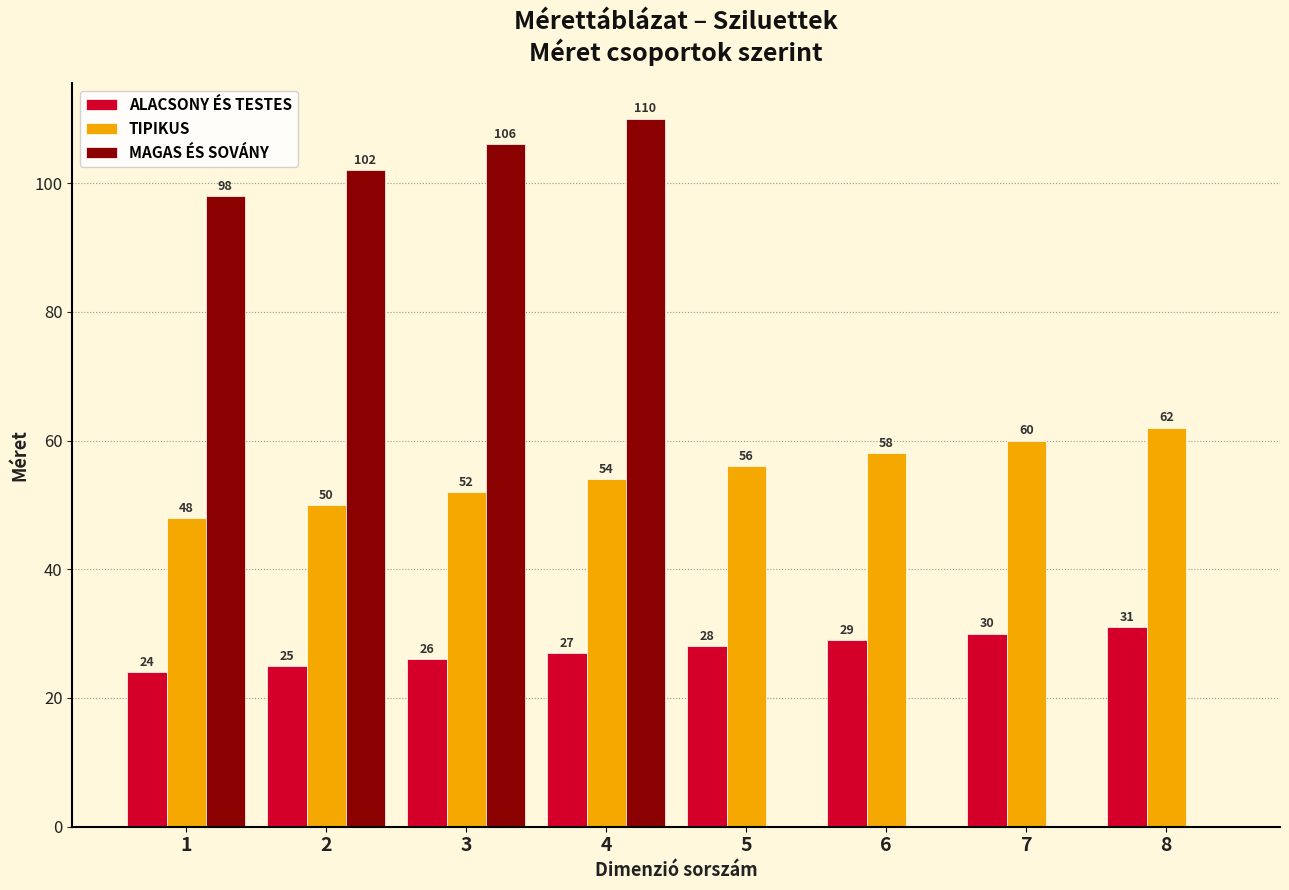

Which series has the largest total across all categories?

TIPIKUS